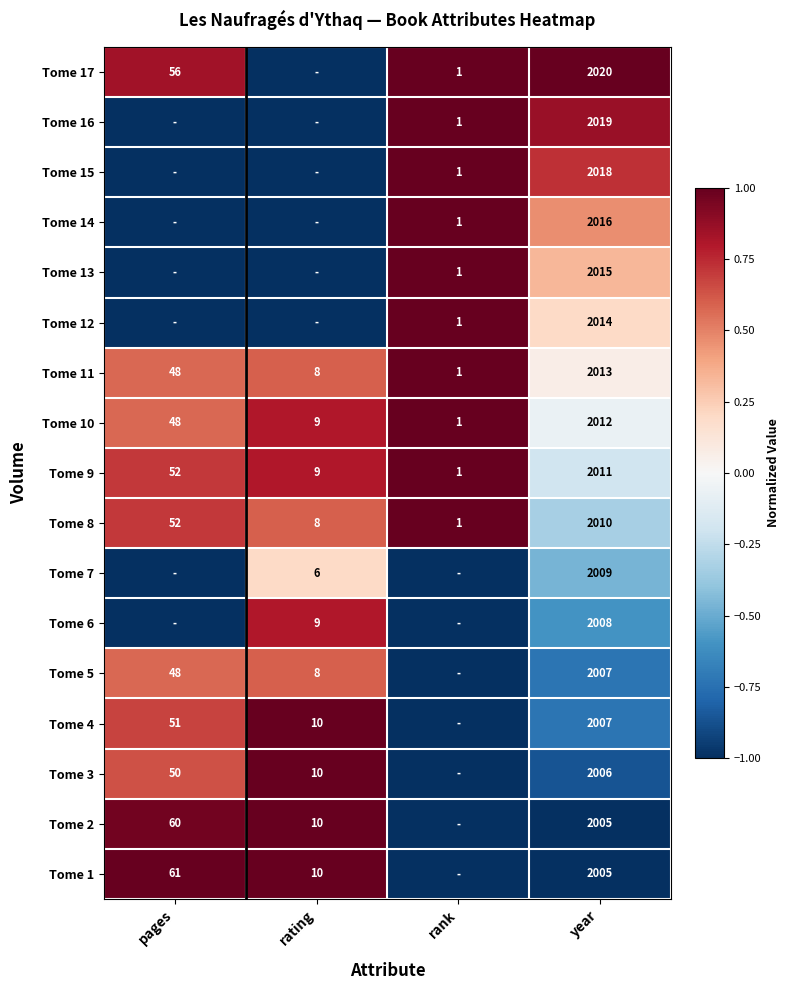

Which category has the highest value in the Tome 8 series?

year